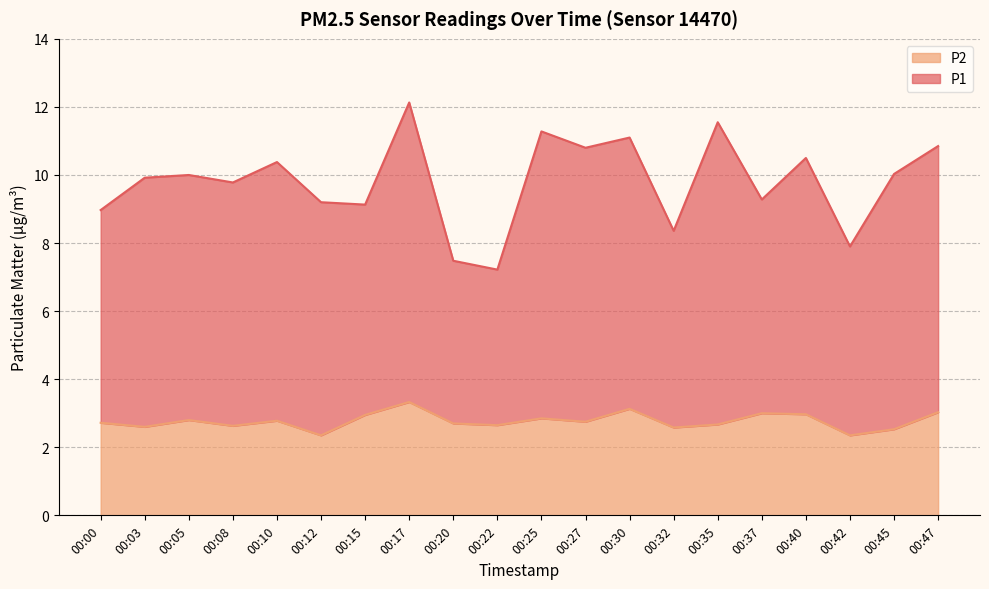

What is the sum of the P2 values at 00:15 and 00:05?

5.8